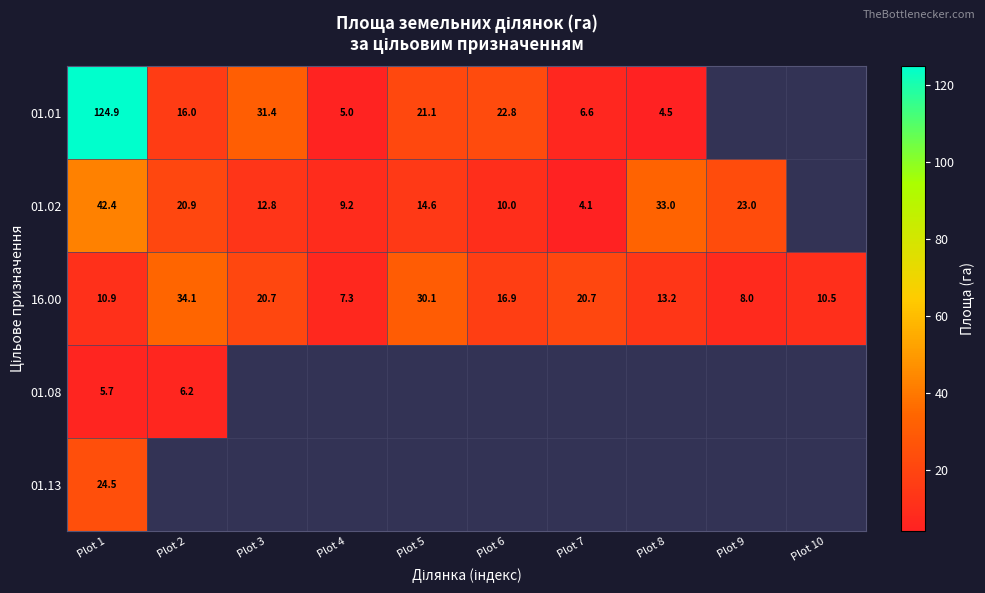

Is it true that 01.01 equals 22.8 at Plot 6?

True